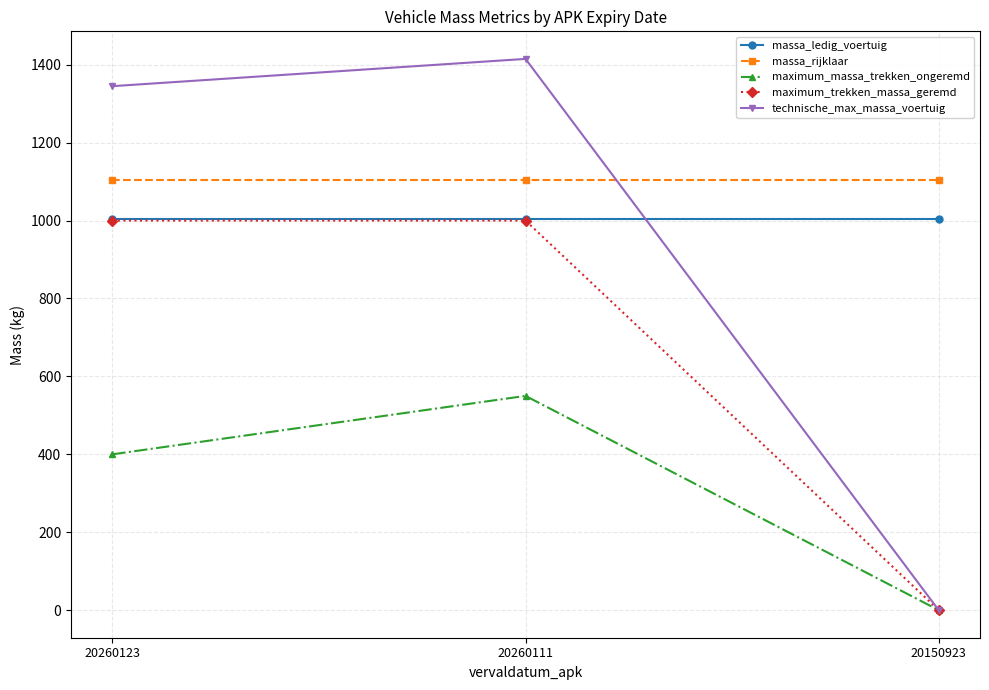

How many maximum_massa_trekken_ongeremd values are between 0 and 550?

3